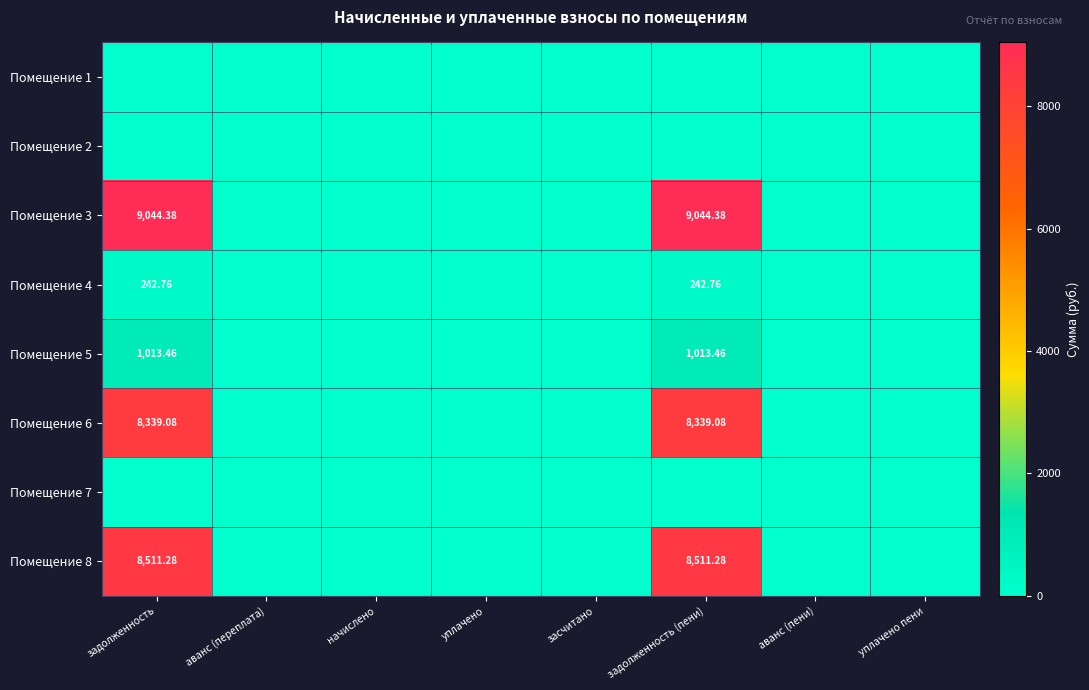

Rank the series at уплачено пени from highest to lowest value.

Помещение 1, Помещение 2, Помещение 3, Помещение 4, Помещение 5, Помещение 6, Помещение 7, Помещение 8